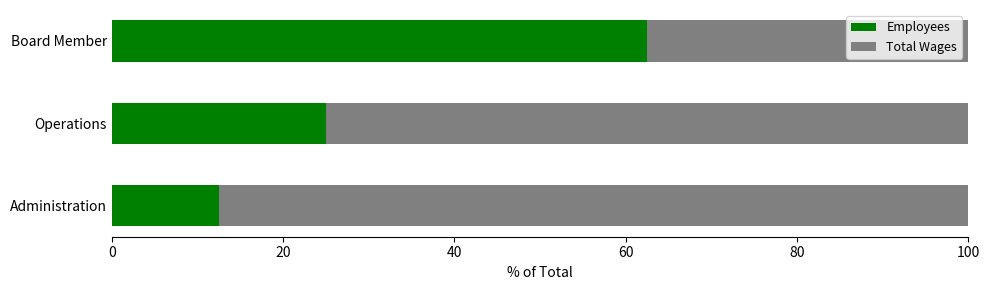

Rank the categories by Employees value from highest to lowest.

Board Member, Operations, Administration